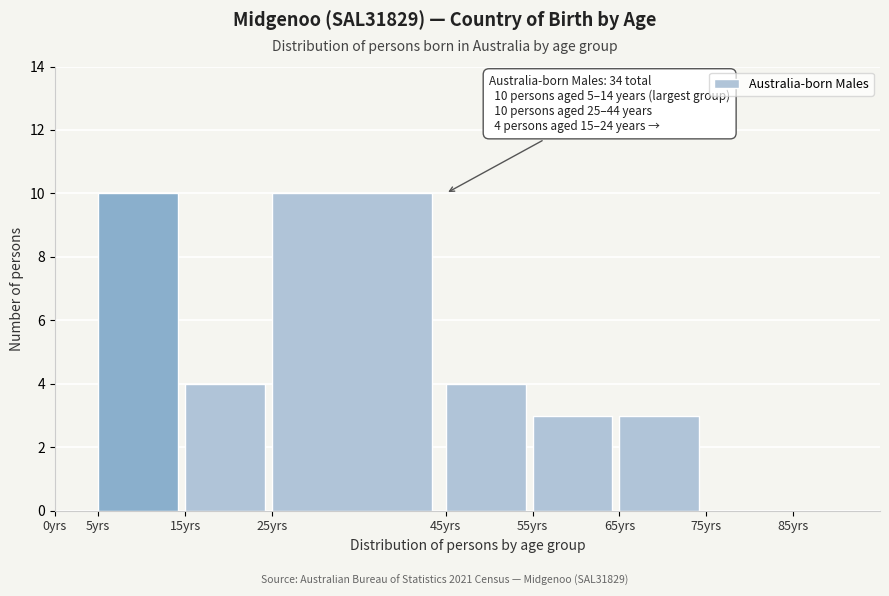

Reading left to right, transcribe all the data shown in this chart.

0yrs=0	5yrs=10	15yrs=4	25yrs=10	45yrs=4	55yrs=3	65yrs=3	75yrs=0	85yrs=0